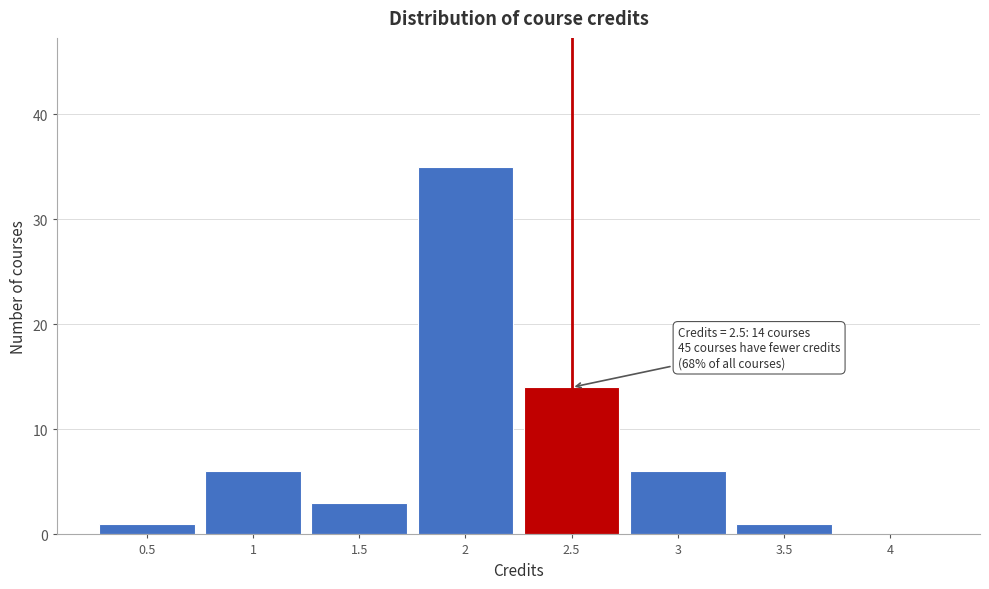

Which range on the x-axis has the tallest bar?

1.75 to 2.25